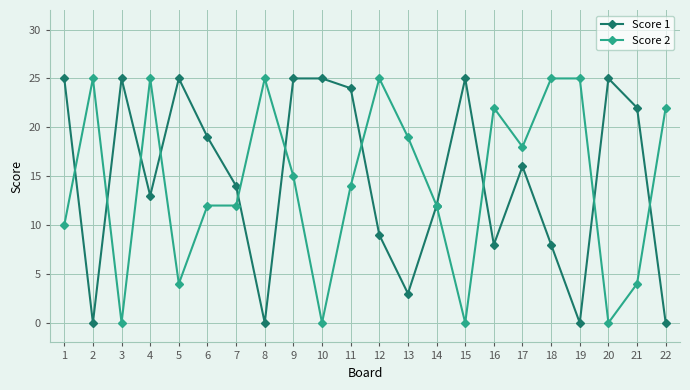

What is the value of the Score 1 point at the 3rd from the left?

25